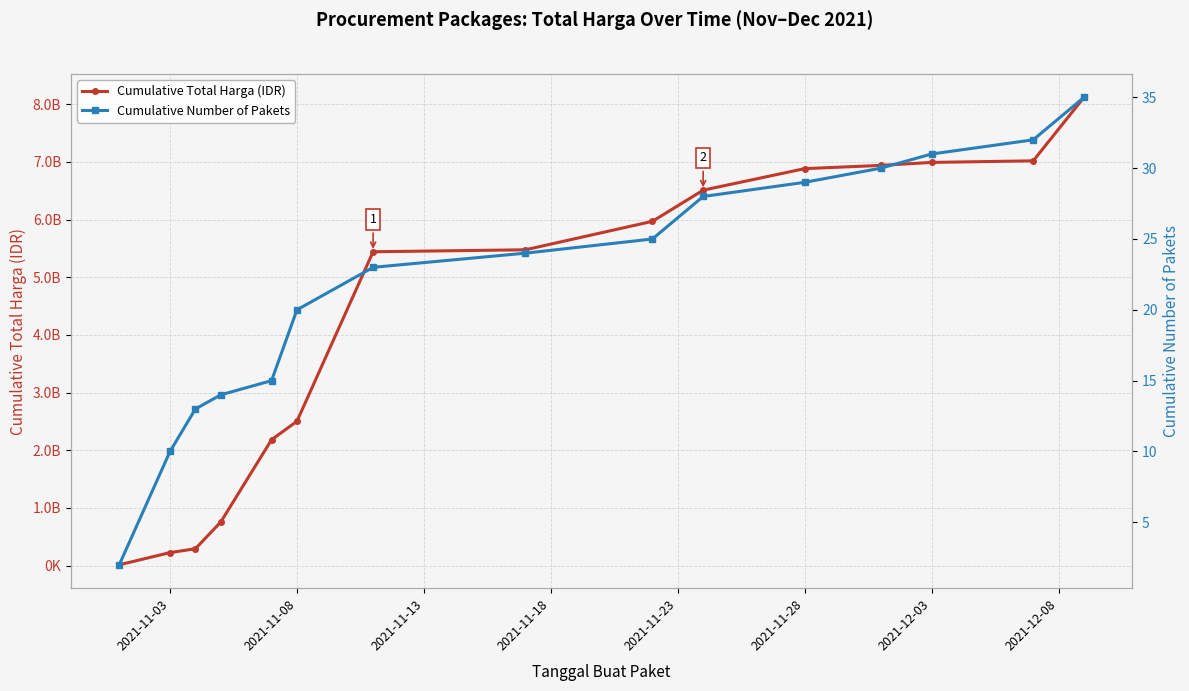

Is the value of Cumulative Number of Pakets at 2021-11-28 greater than the value of Cumulative Total Harga (IDR) at 8?

No